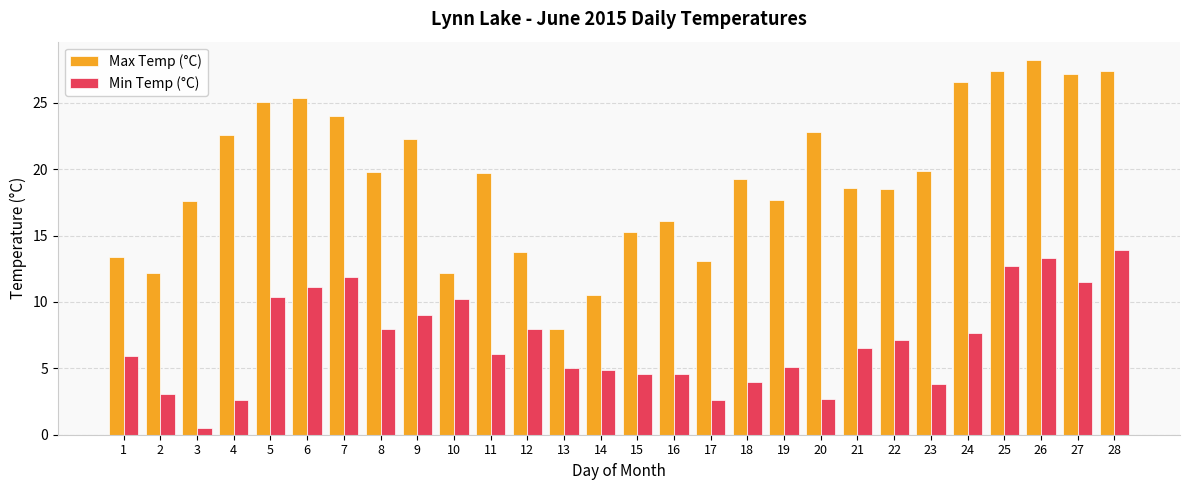

At 17, list the series in order from largest to smallest.

Max Temp (°C), Min Temp (°C)